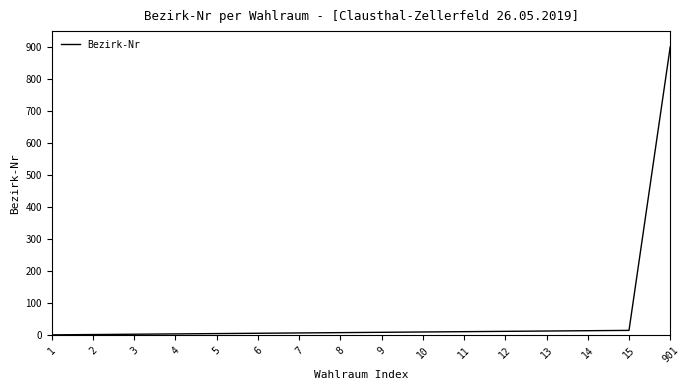

What is the difference between the maximum and minimum values?

900